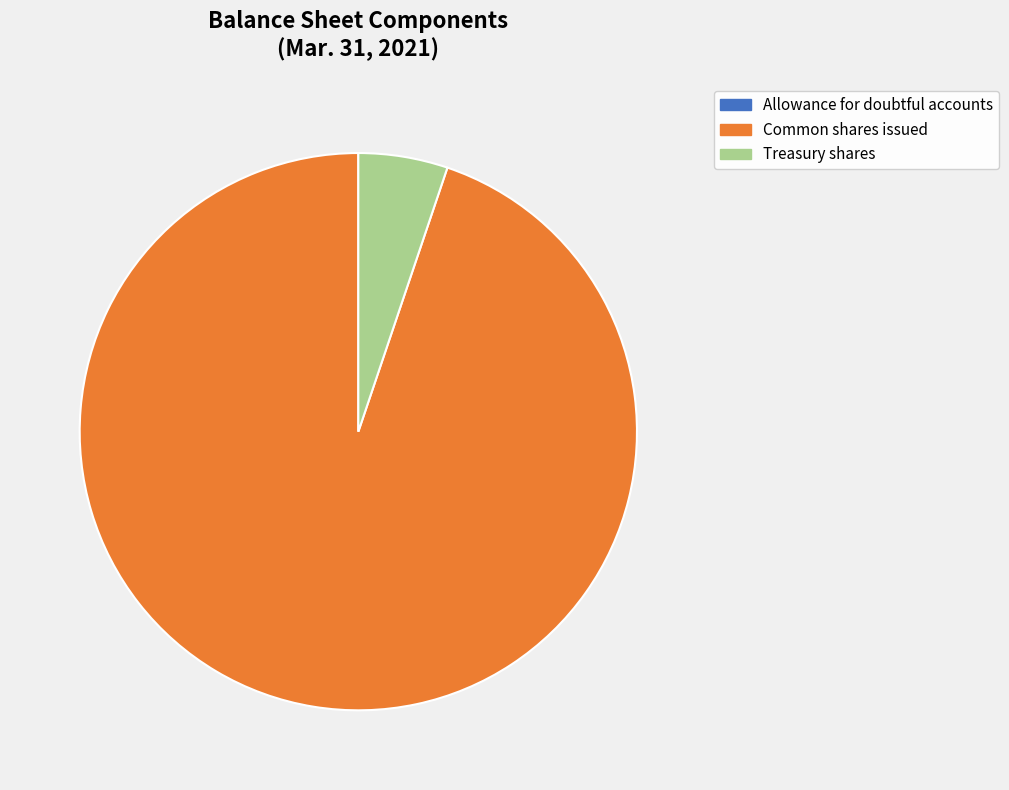

Is the sum of Common shares issued and Treasury shares greater than half?

Yes